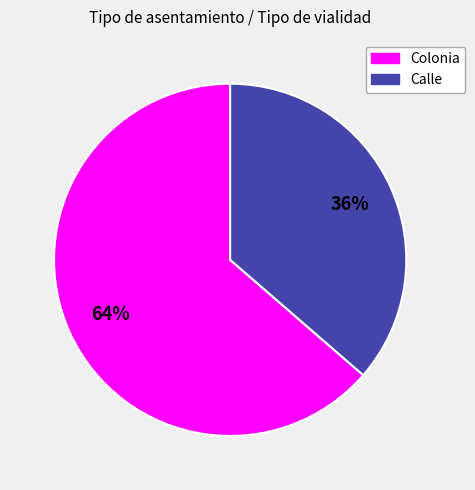

Does Colonia represent more than half of the total?

Yes